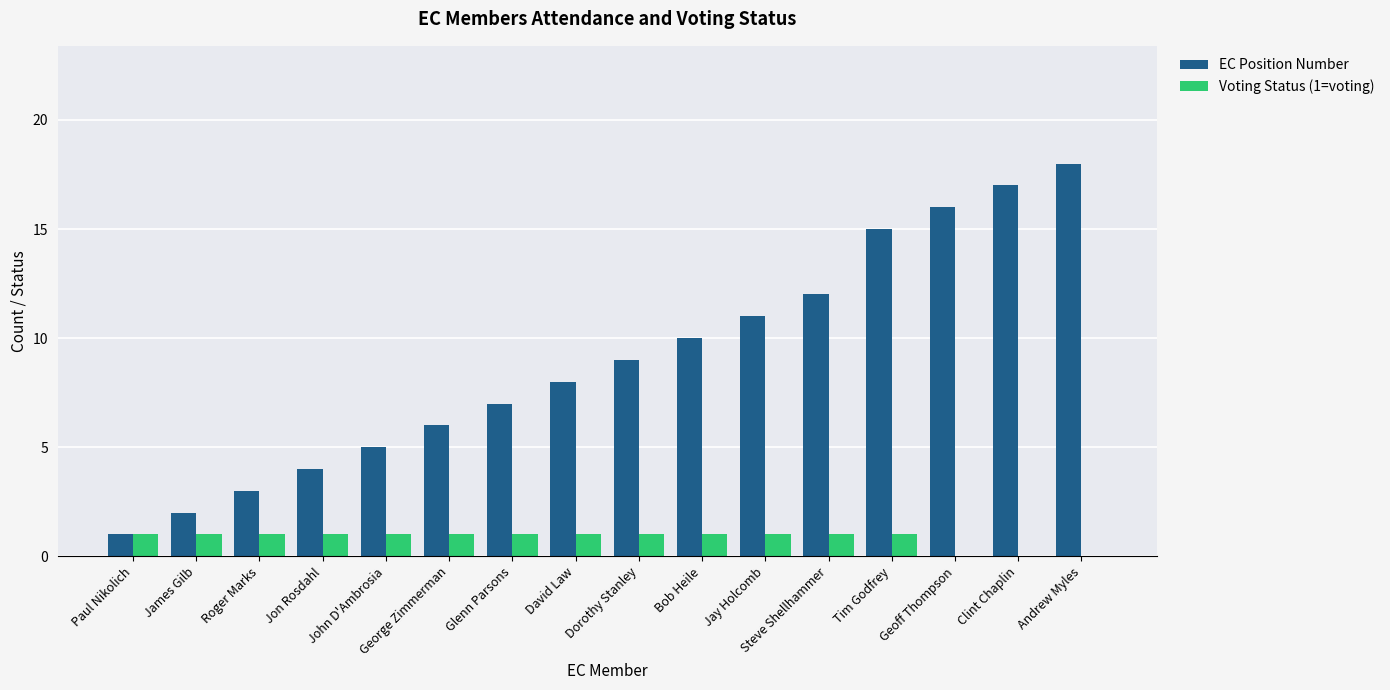

Is the value of EC Position Number at Jay Holcomb greater than the value of Voting Status (1=voting) at Steve Shellhammer?

Yes